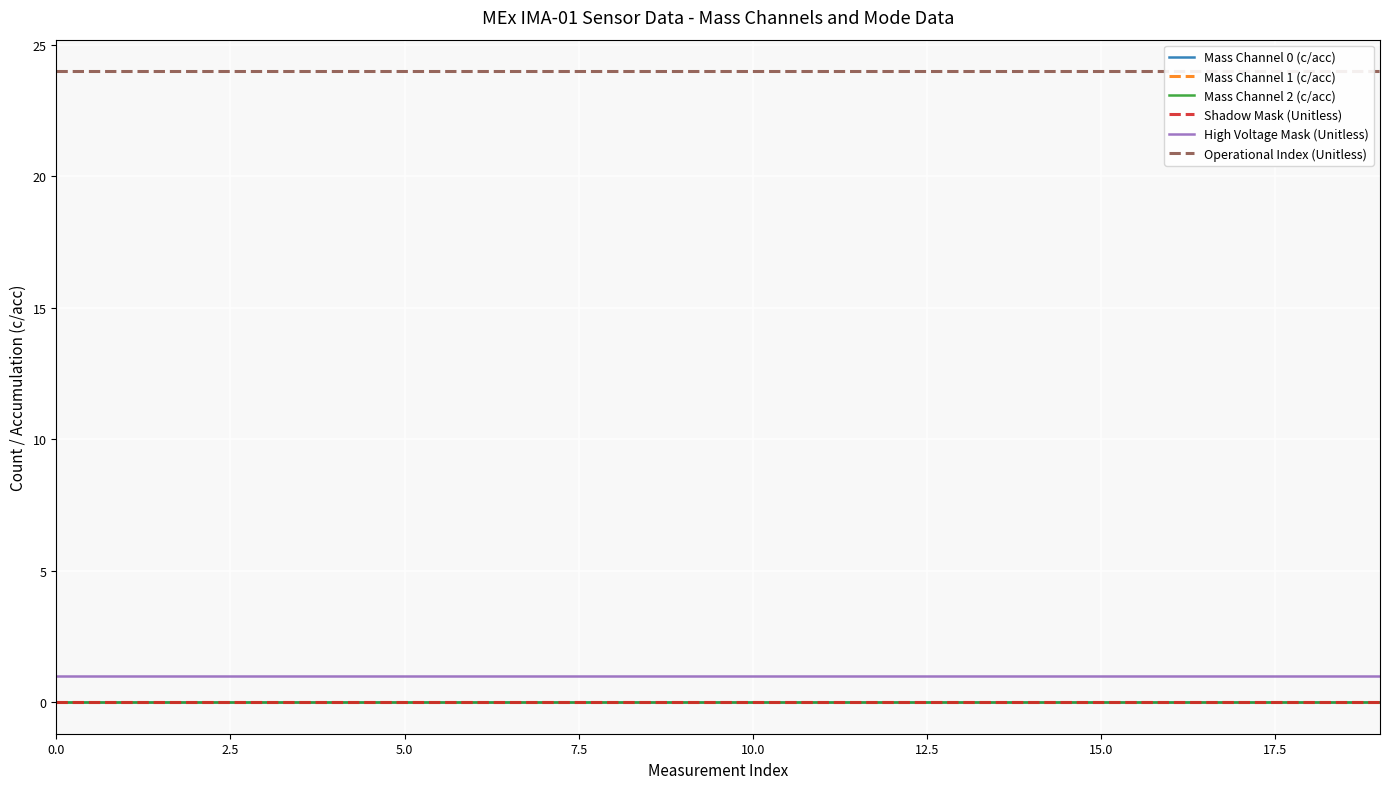

True or false: Mass Channel 2 (c/acc) and Mass Channel 1 (c/acc) cross at least once.

False